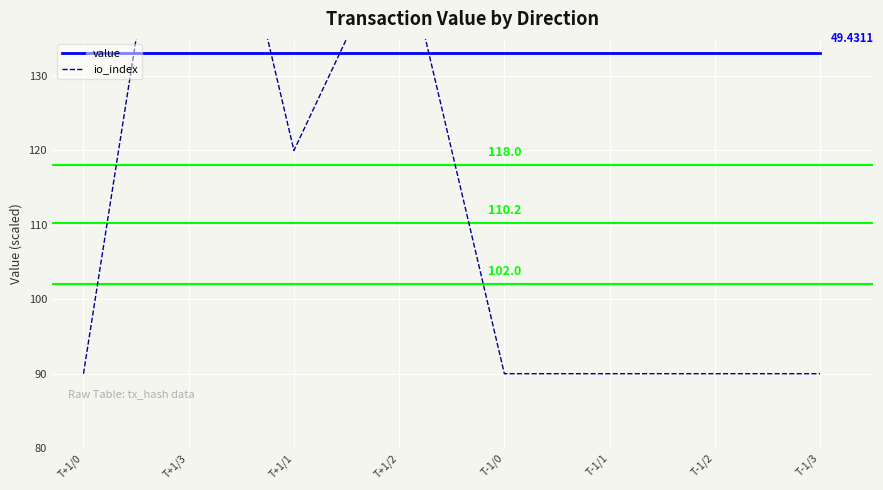

What are all the series names shown in the legend?

value, io_index